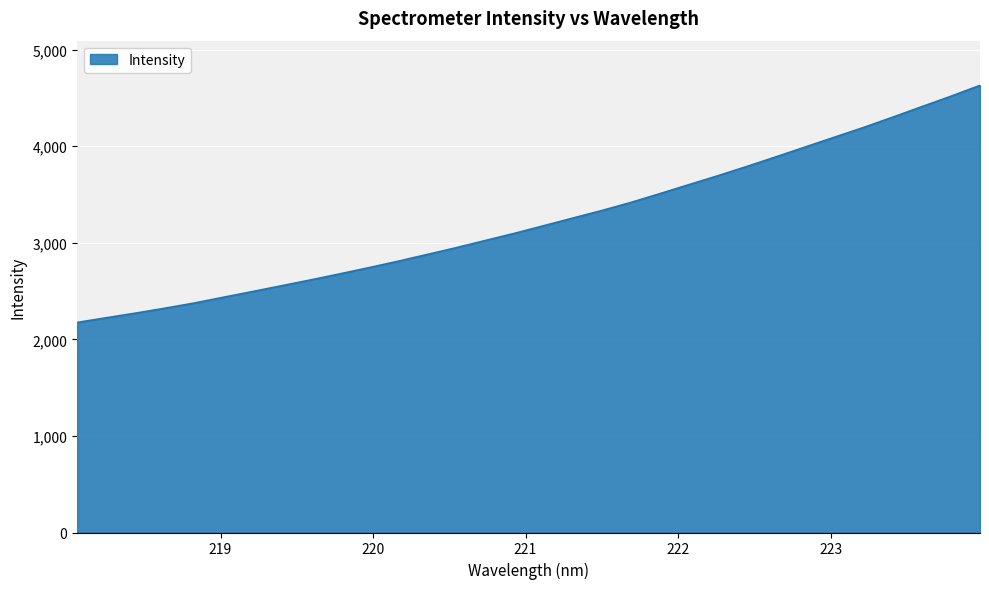

True or false: there are more than 0 points higher than both neighbors.

False